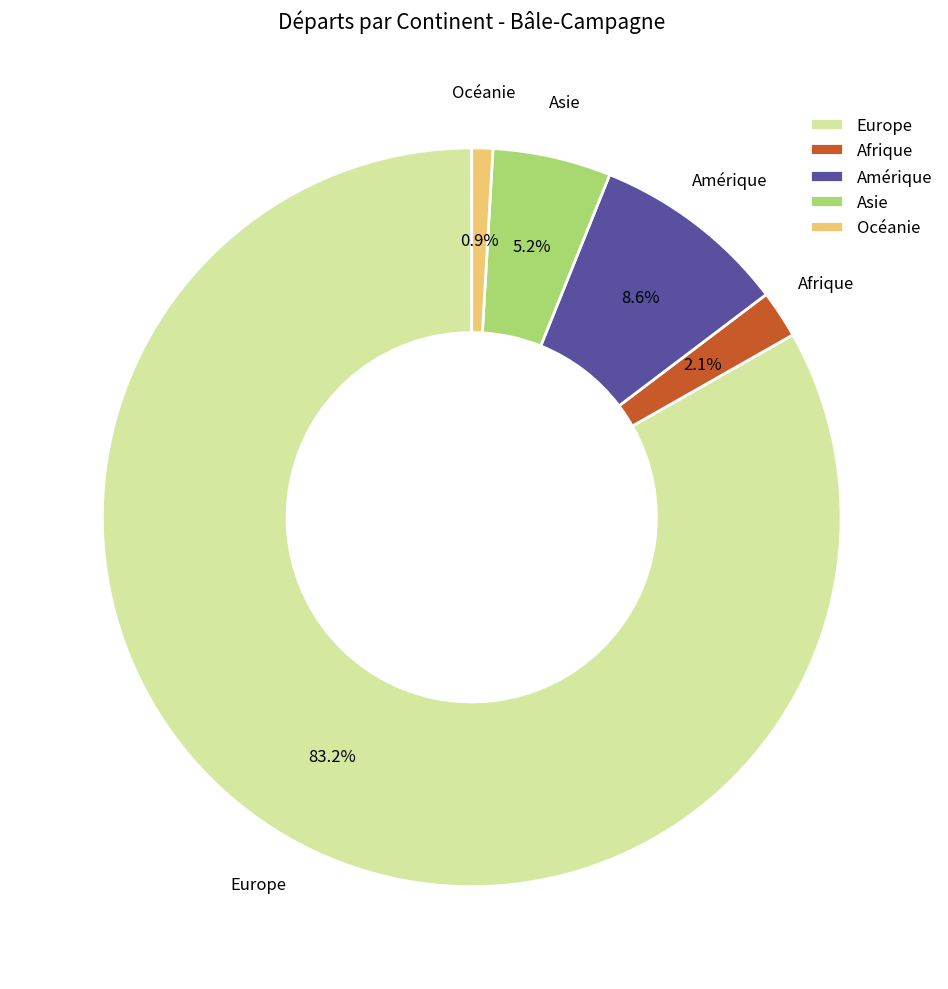

What is the total percentage of Afrique and Océanie?

3.0%